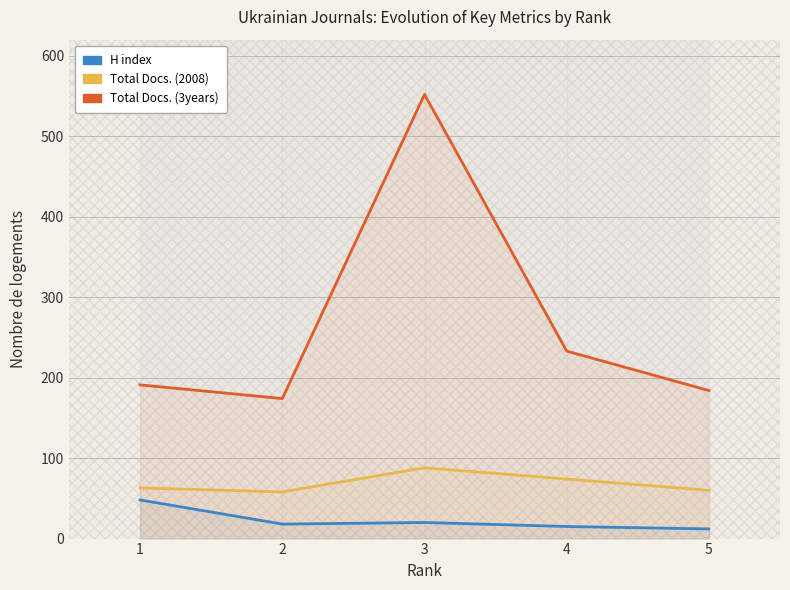

What is the average value of the H index series?

23